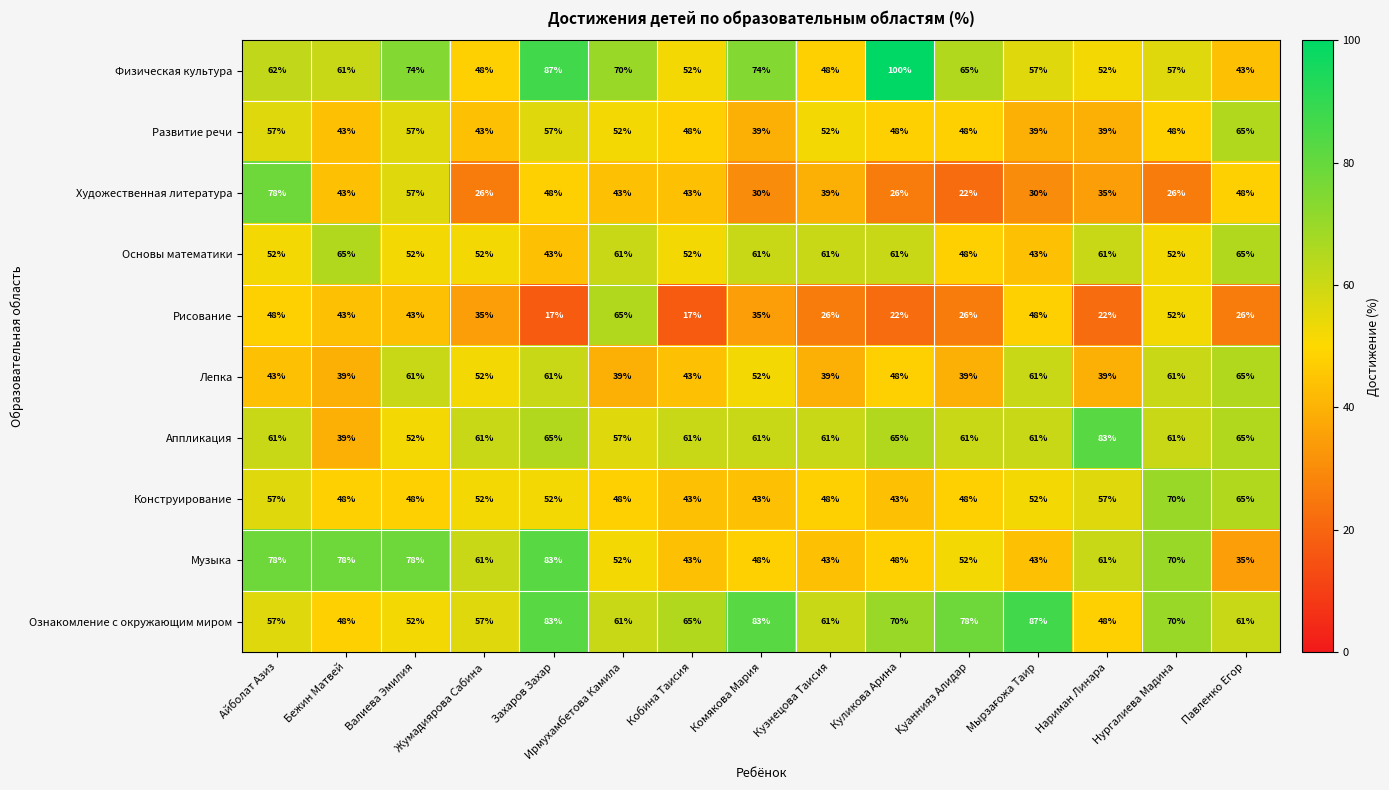

What is the highest value of the Основы математики series?

65